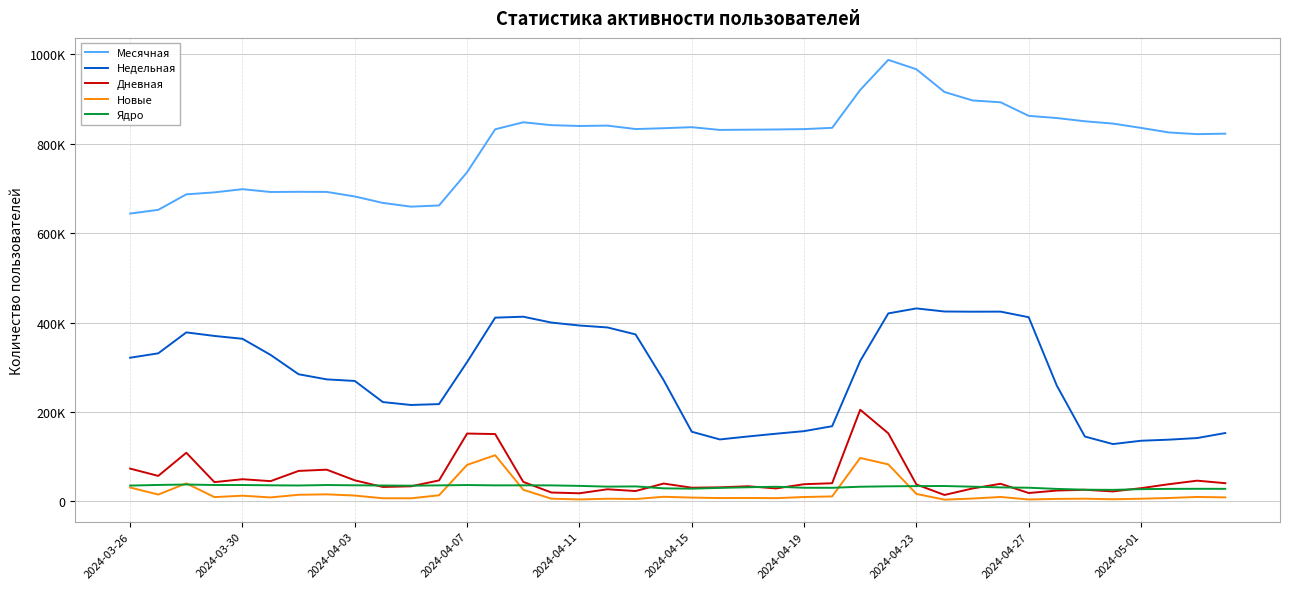

Does the chart display data point markers on the line(s)?

No